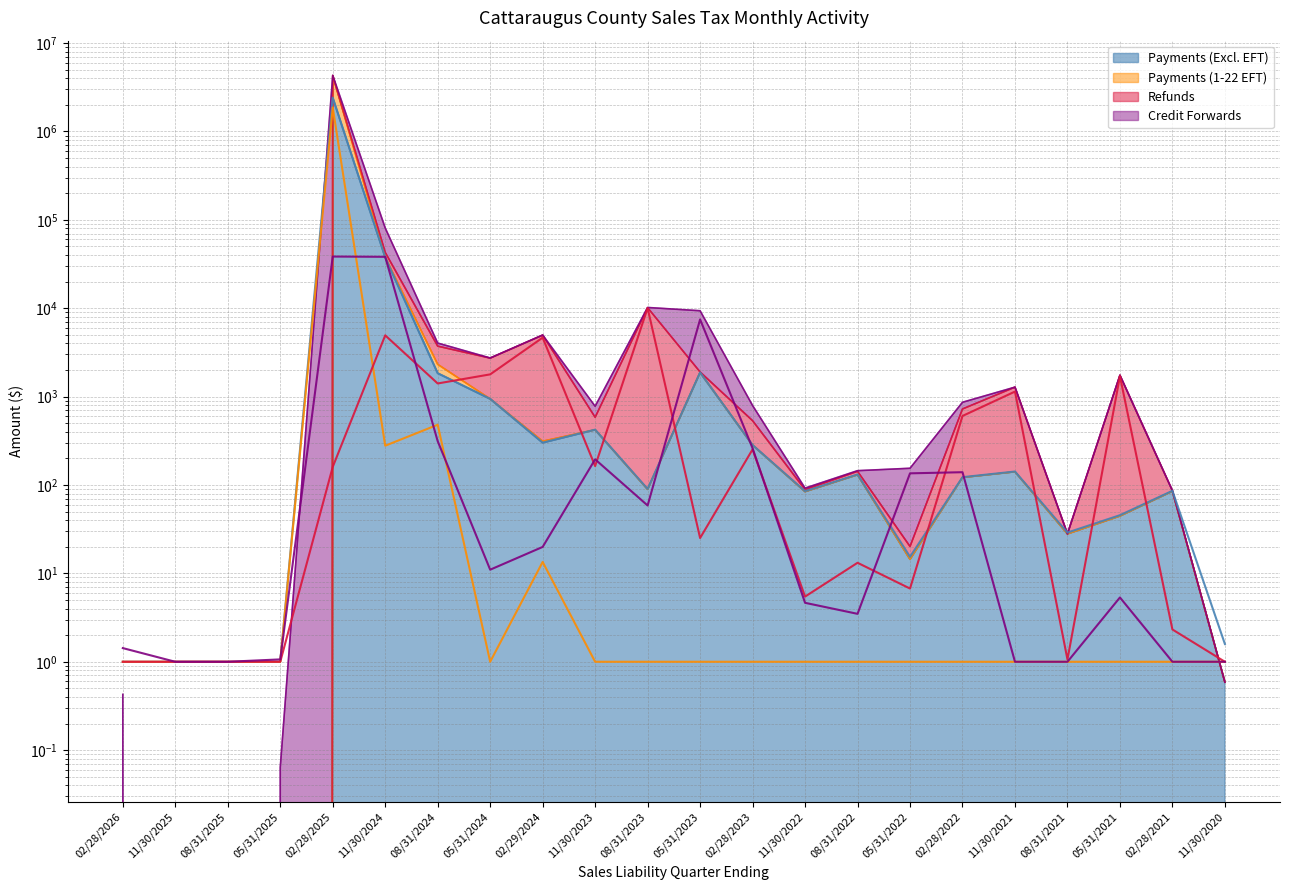

How many intersections are there between Payments (Excl. EFT) and Refunds?

10